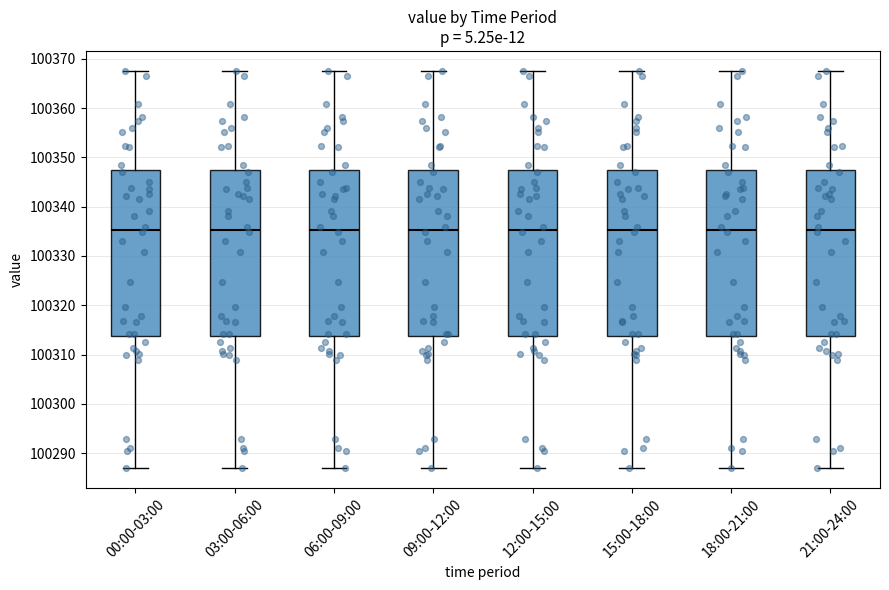

Where does the median line of the box for 03:00-06:00 sit on the y-axis? The values are not printed on the chart, so give them approximately, as read against the axis.

100335